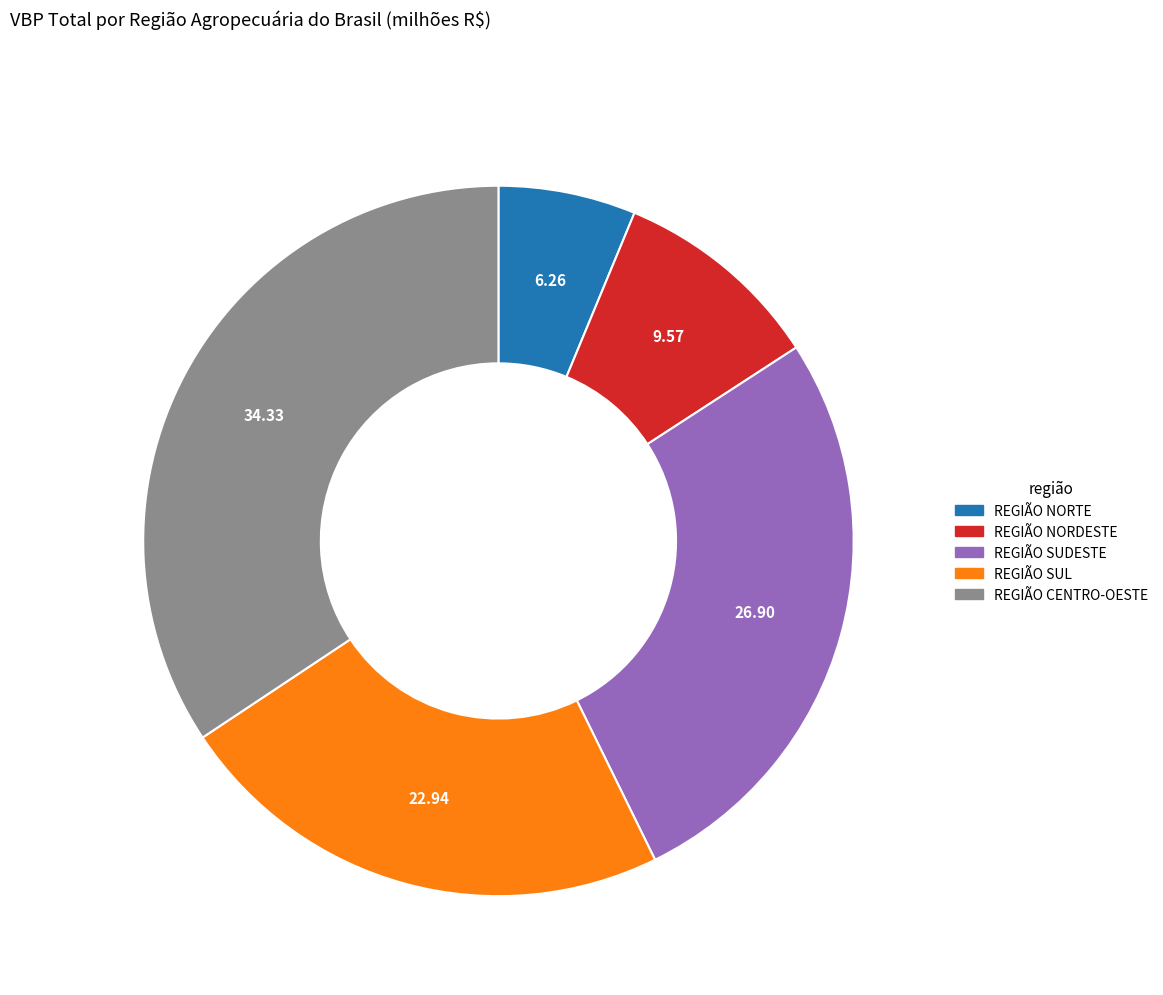

True or false: REGIÃO NORTE accounts for 17% of the total.

False